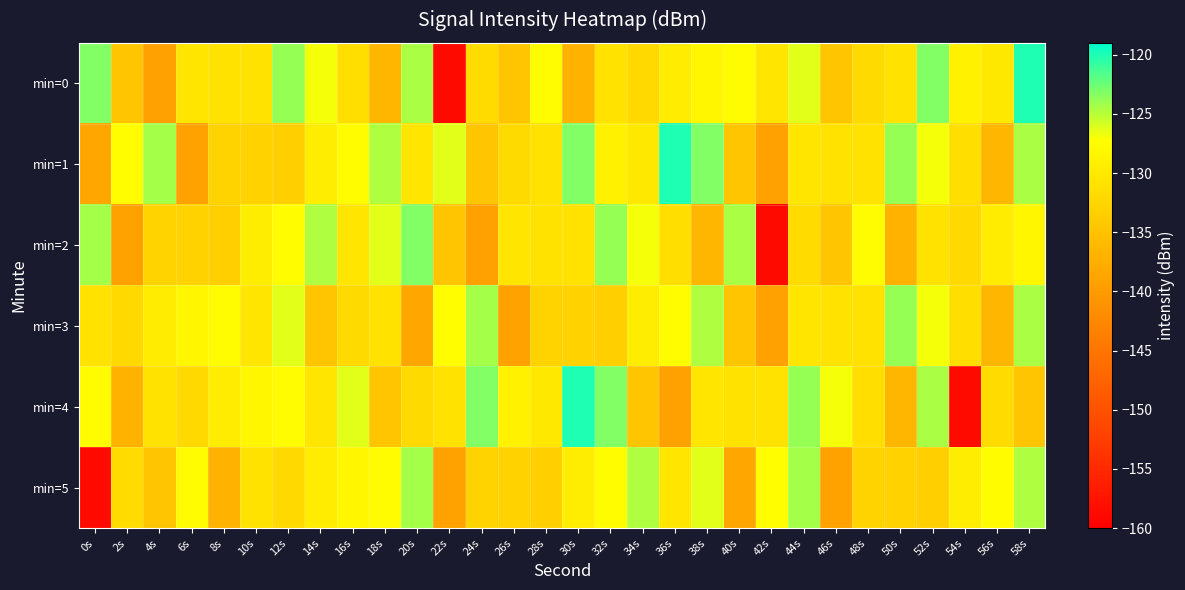

At 44s, list the series in order from largest to smallest.

min=4, min=5, min=0, min=1, min=3, min=2